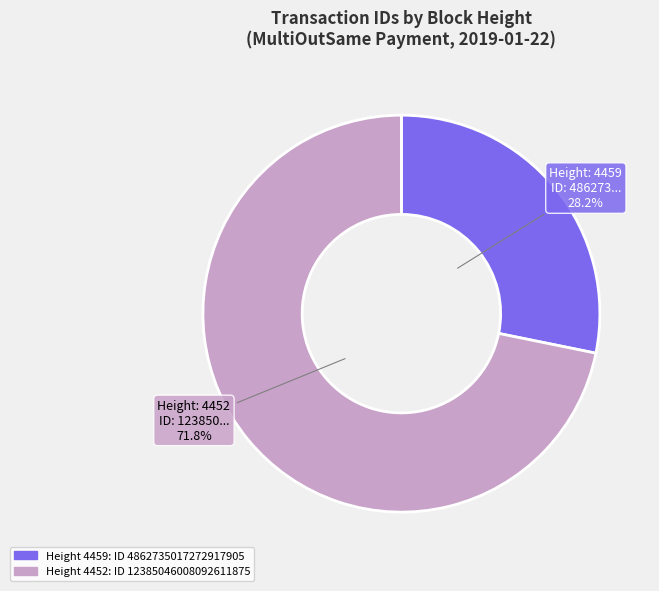

Does any single category account for the majority?

Yes